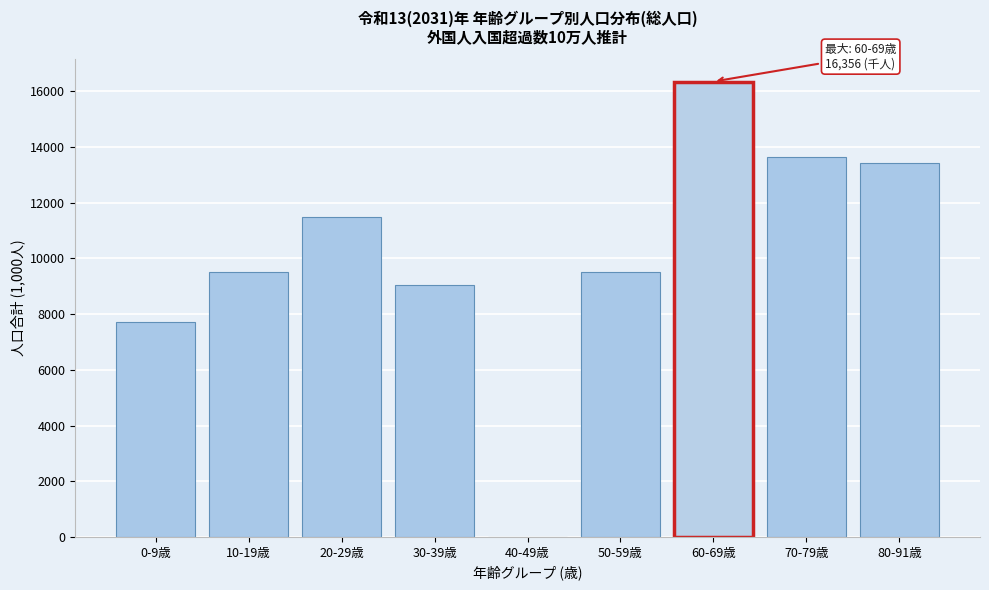

At which label is the value closest to 8177?

0-9歳